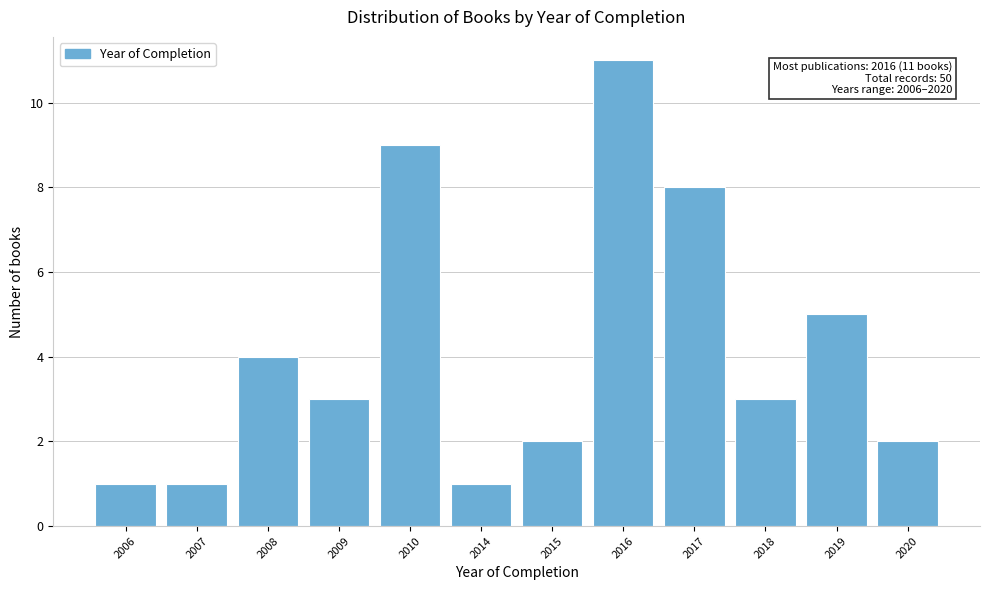

Reading left to right, transcribe all the data shown in this chart.

2006=1	2007=1	2008=4	2009=3	2010=9	2014=1	2015=2	2016=11	2017=8	2018=3	2019=5	2020=2